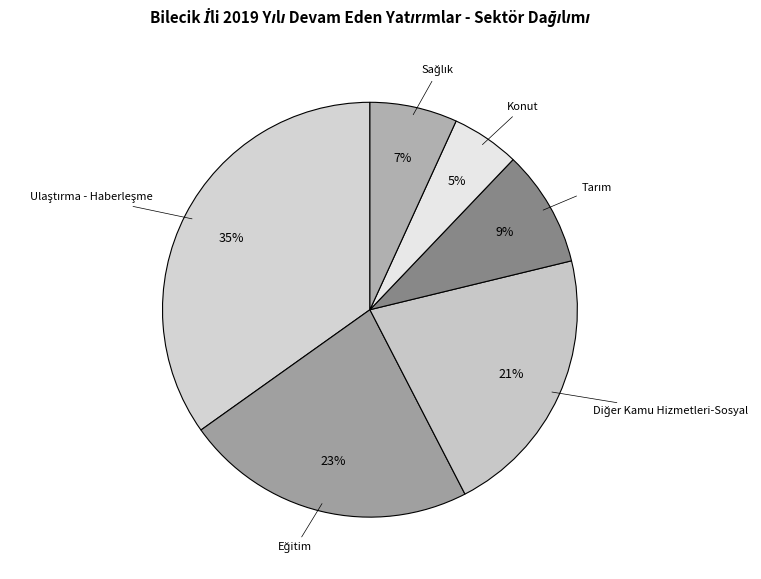

To the nearest percent, what percentage of the pie is Konut?

5%